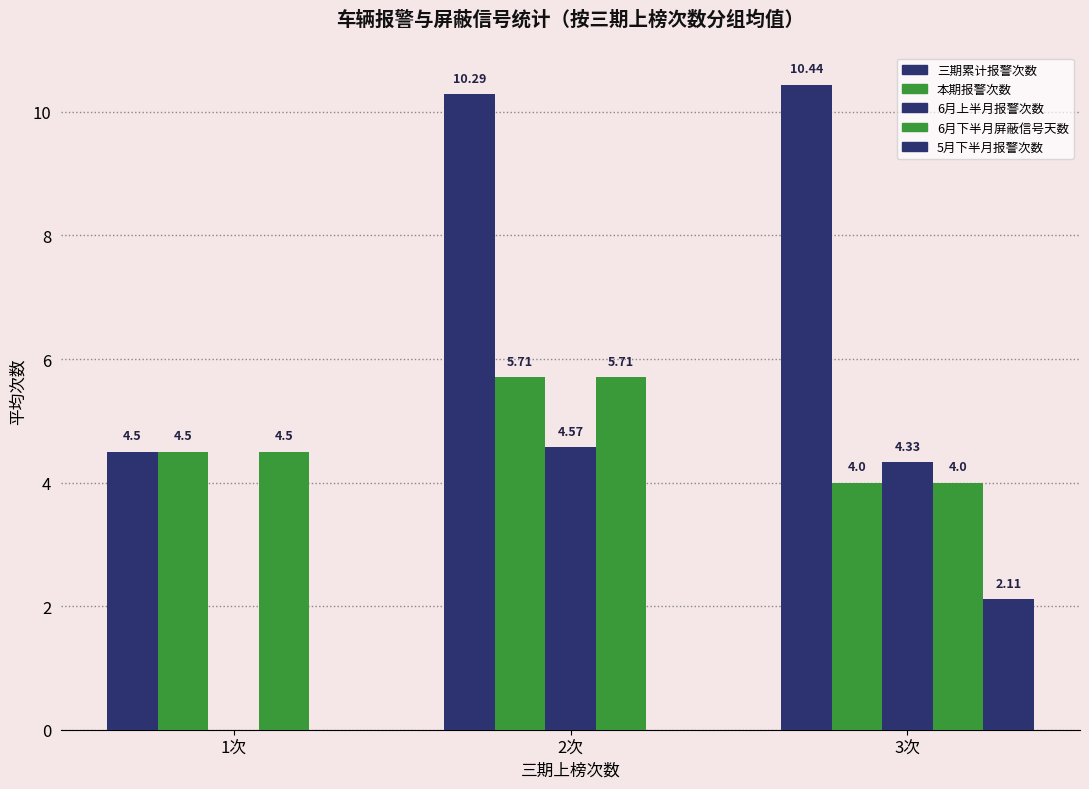

What is the difference between the 三期累计报警次数 values at 3次 and 1次?

5.9